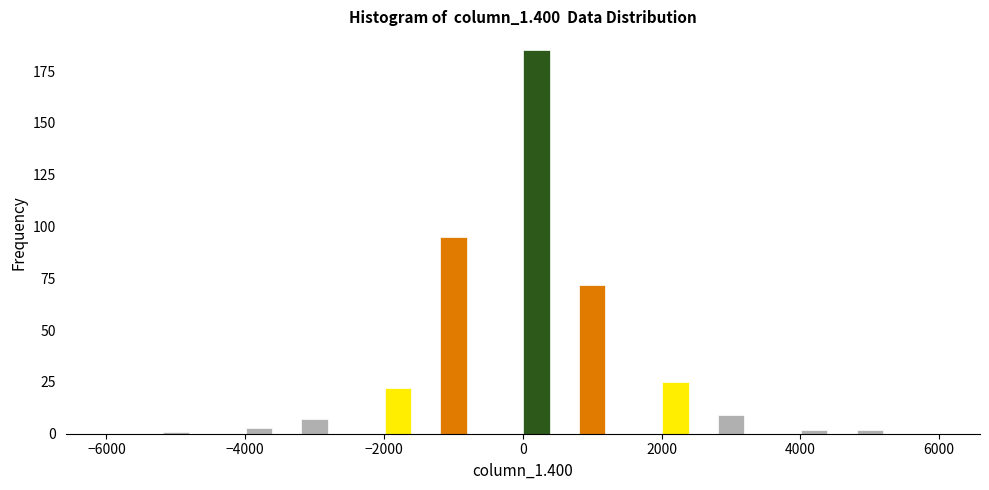

Around what value on the x-axis is the tallest bar? Give the approximate position of its centre, as read against the axis.

200